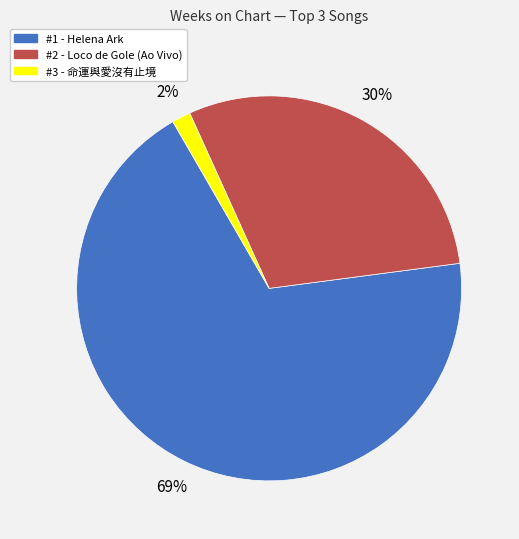

Is it true that #3 - 命運與愛沒有止境 is 14% of the pie?

False